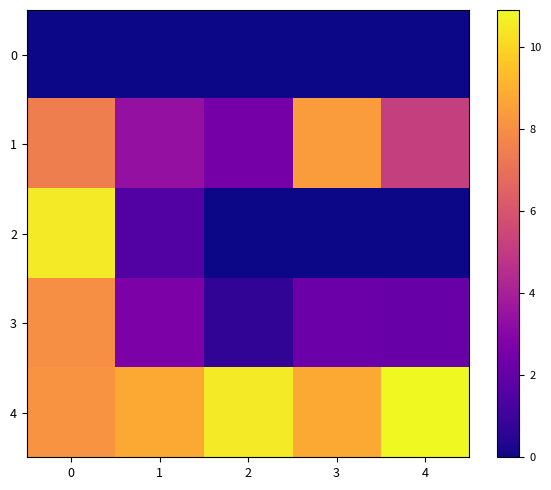

At how many categories does at least one series exceed 0?

5